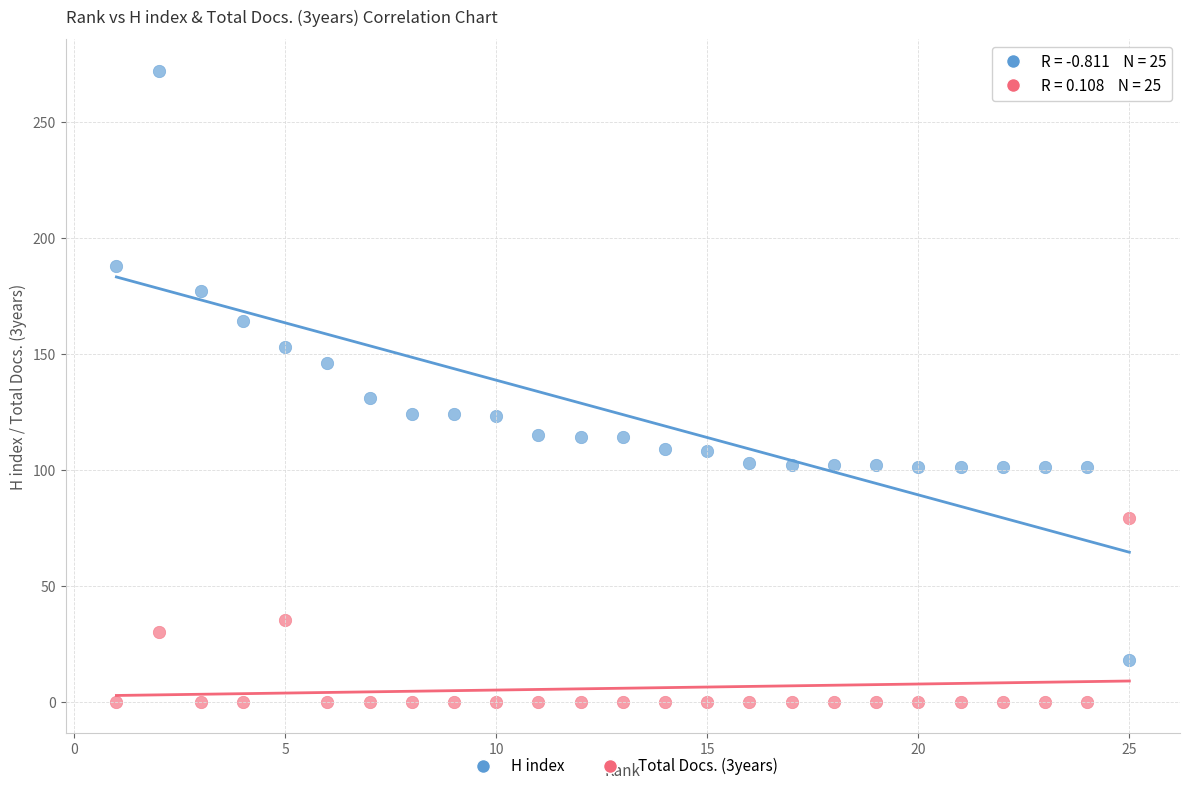

Which series contains the lowest Y value?

Total Docs. (3years)